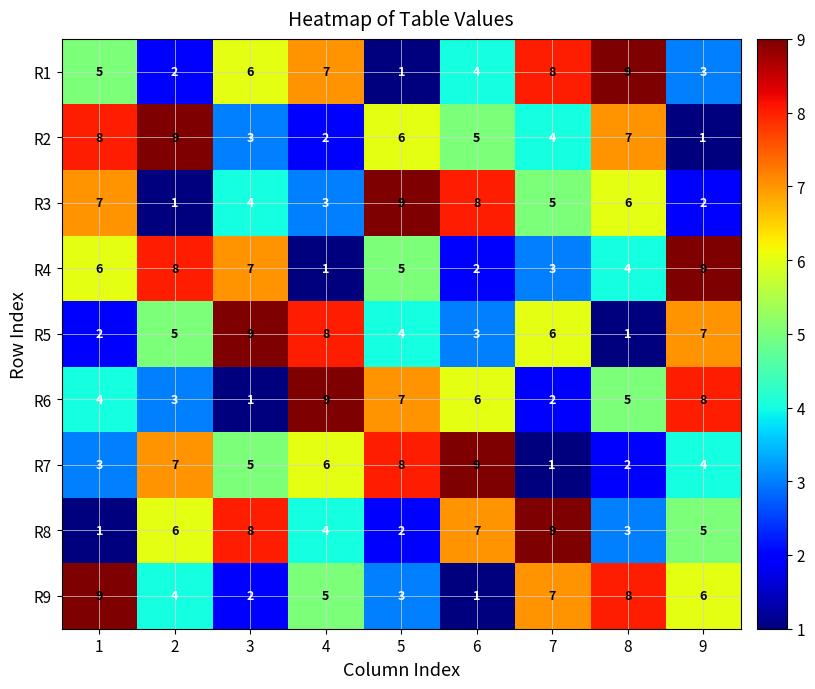

What is the maximum value shown in the chart?

9